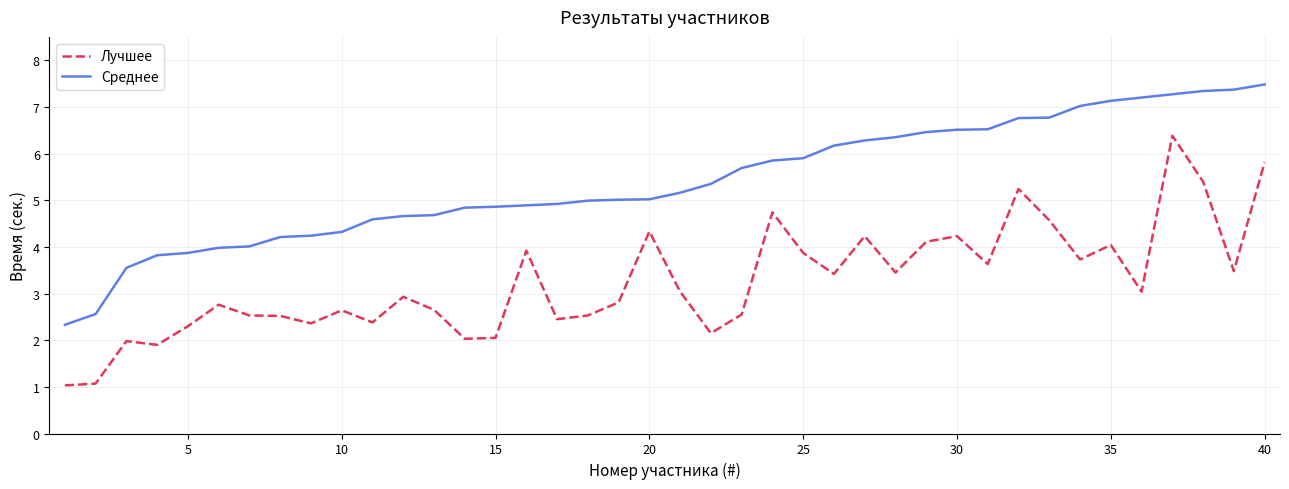

Rank the series by their average value, from highest to lowest.

Среднее, Лучшее